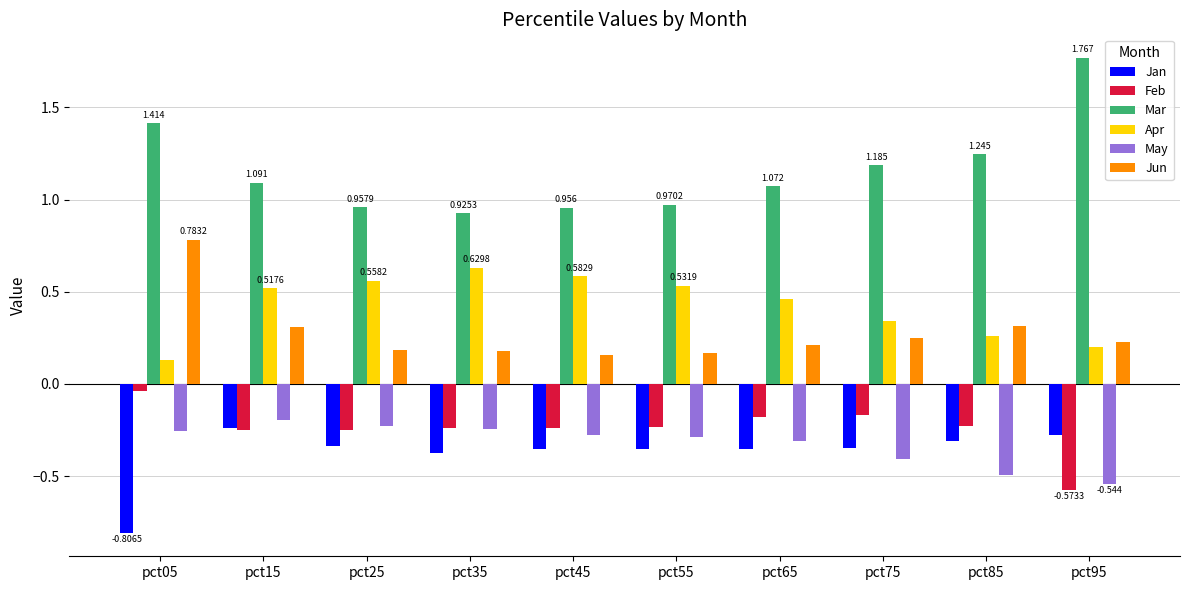

At pct85, list the series in order from largest to smallest.

Mar, Jun, Apr, Feb, Jan, May